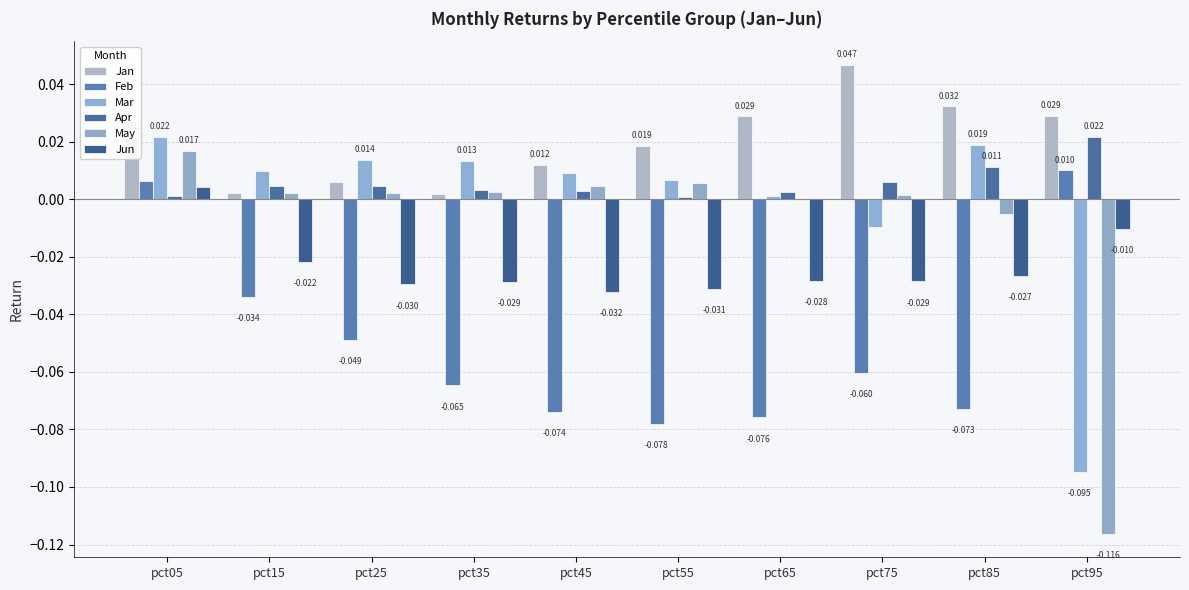

True or false: Jun has a value of -0.0 at pct95.

False